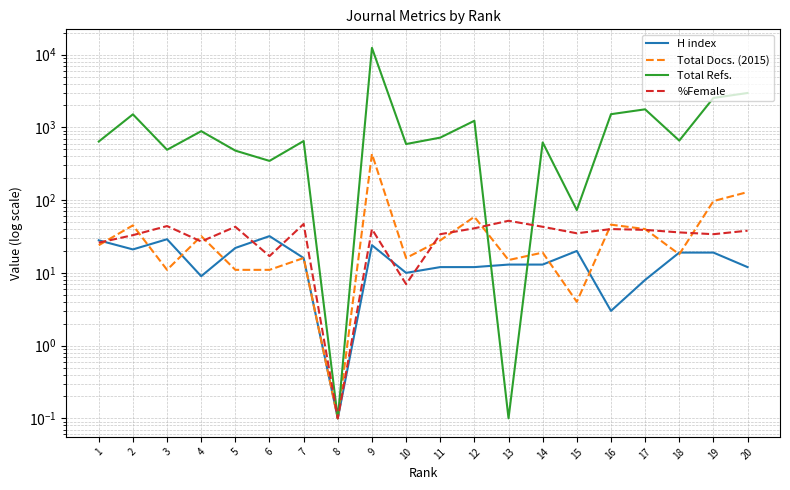

What is the value of the Total Docs. (2015) point at the 14th from the left?

19.0